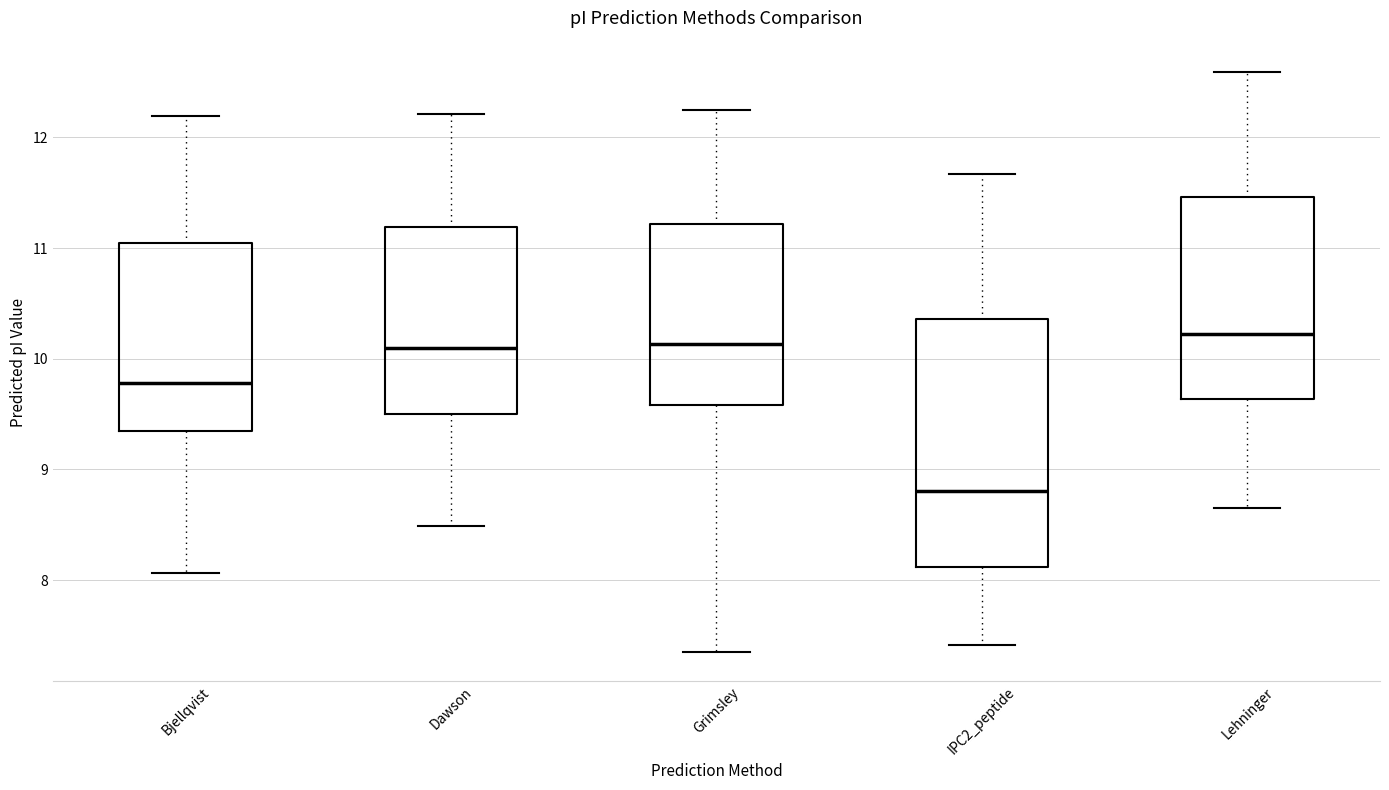

Reading left to right, transcribe this box plot: for each box, give where its median line is, the range the box spans, and where its two whiskers end, as read against the y-axis. The values are not printed on the chart, so give them approximately, as read against the axis.

Bjellqvist: median 9.8, box 9.4 to 11.0, whiskers 8.1 to 12.2
Dawson: median 10.1, box 9.5 to 11.2, whiskers 8.5 to 12.2
Grimsley: median 10.1, box 9.6 to 11.2, whiskers 7.4 to 12.3
IPC2_peptide: median 8.8, box 8.1 to 10.4, whiskers 7.4 to 11.7
Lehninger: median 10.2, box 9.6 to 11.5, whiskers 8.7 to 12.6